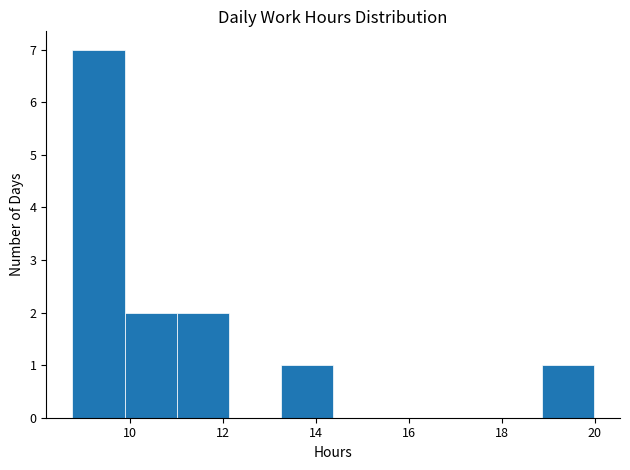

Reading left to right, list every bar in this chart as the range it spans on the x-axis followed by its height. Neither the bar edges nor the heights are printed on the chart, so give them approximately, as read against the axes.

8.8 to 9.8: 7
9.8 to 11.0: 2
11.0 to 12.2: 2
12.2 to 13.2: 0
13.2 to 14.4: 1
14.4 to 15.4: 0
15.4 to 16.6: 0
16.6 to 17.8: 0
17.8 to 18.8: 0
18.8 to 20.0: 1